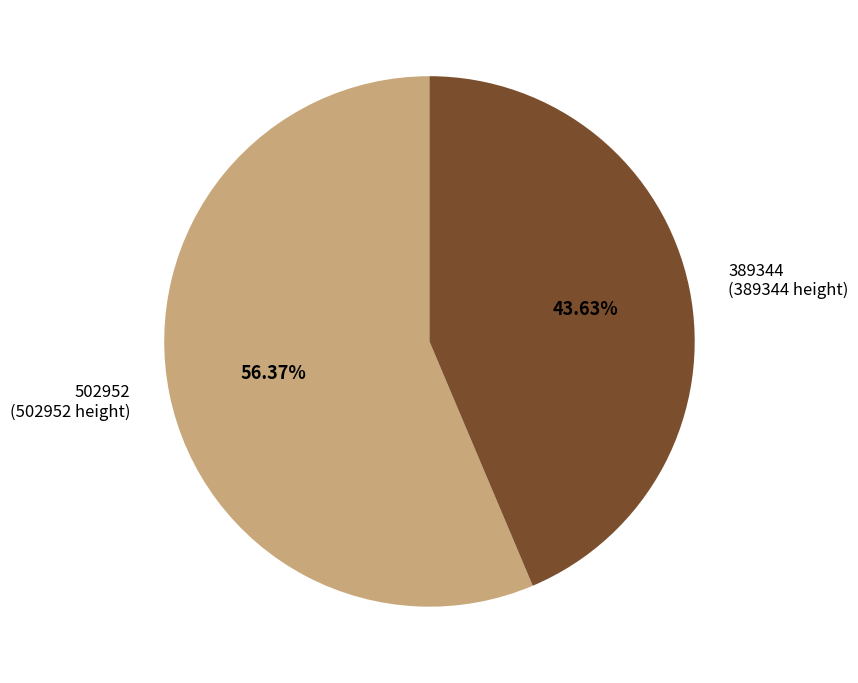

What is the largest slice in the pie chart?

502952